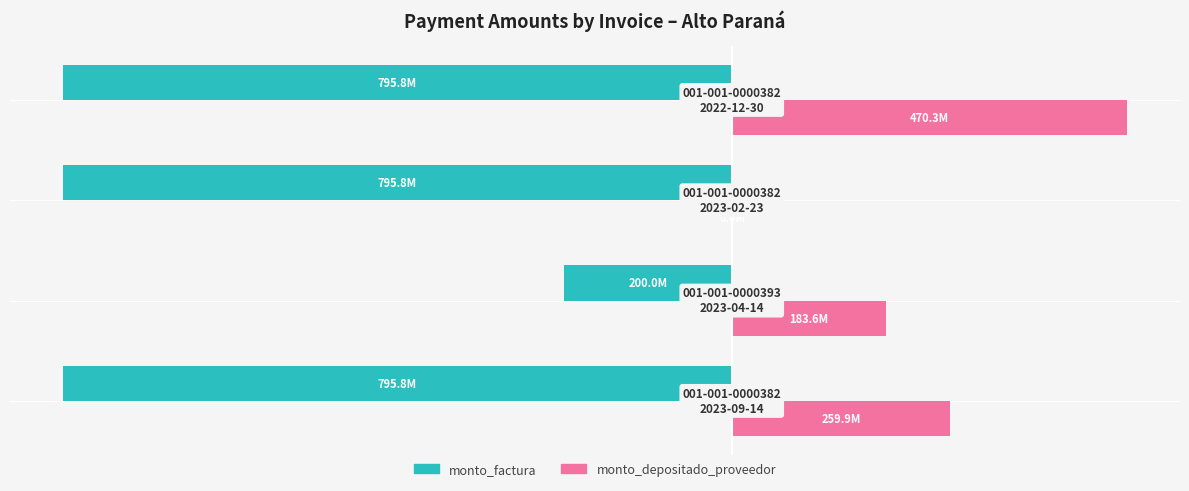

Which series has the largest range (max minus min)?

monto_factura